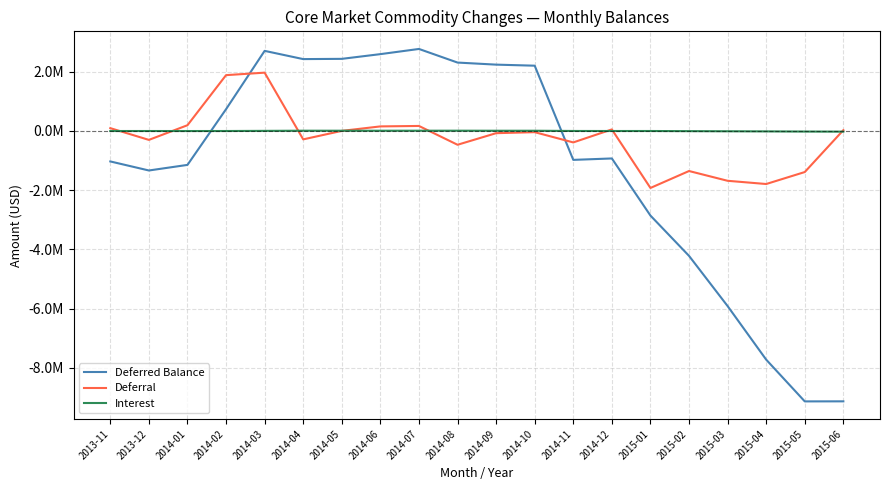

True or false: Deferral has a value of -1683298.7 at 2015-03.

True